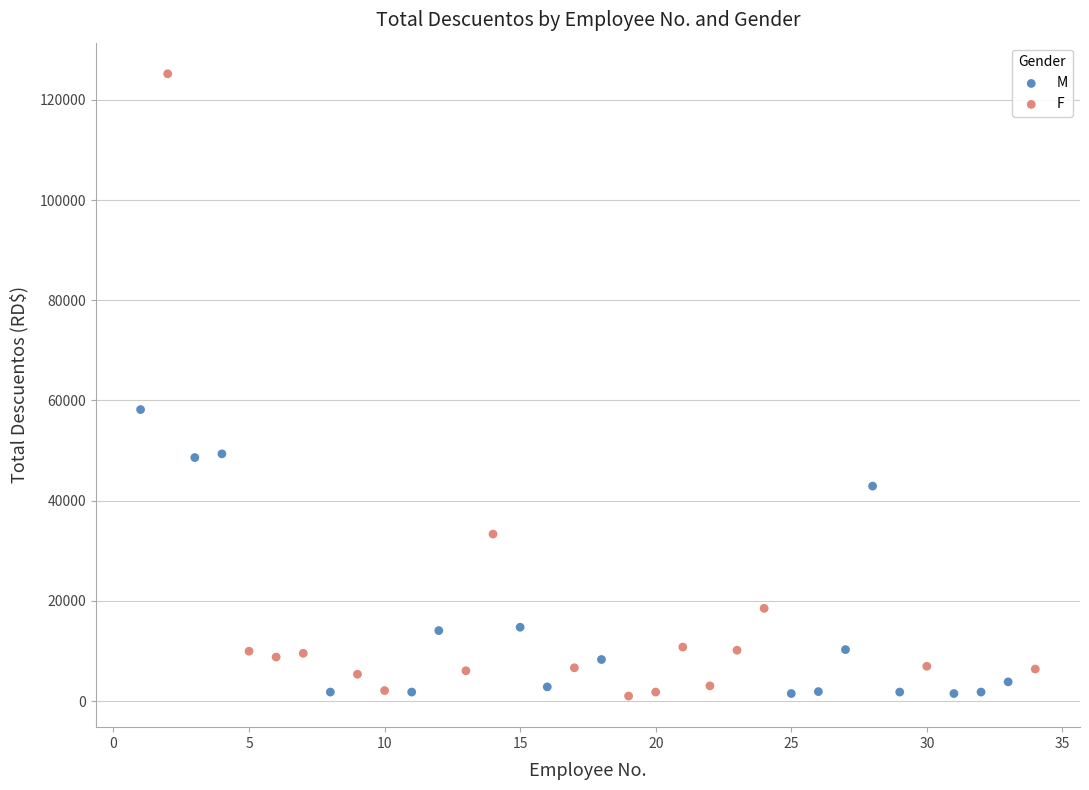

What are all the series names shown in the legend?

M, F